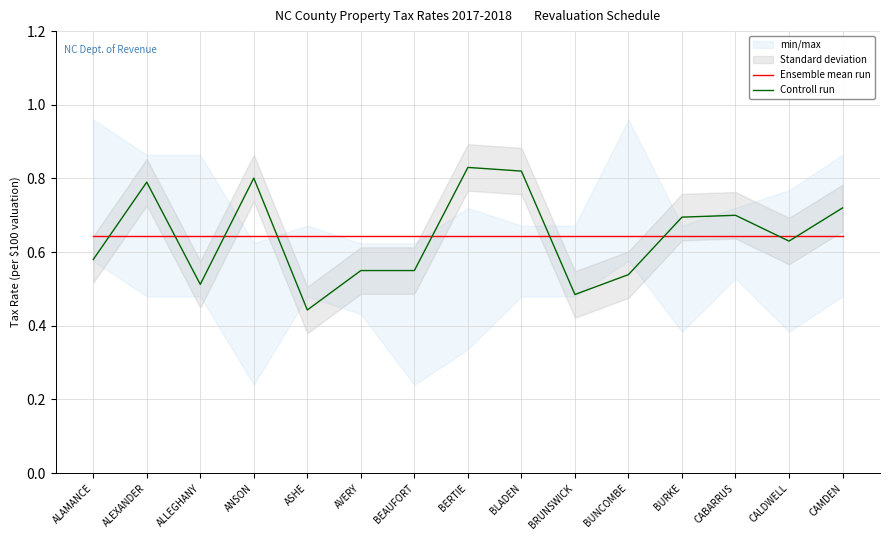

What is the difference between the highest and lowest values at BLADEN?

0.2